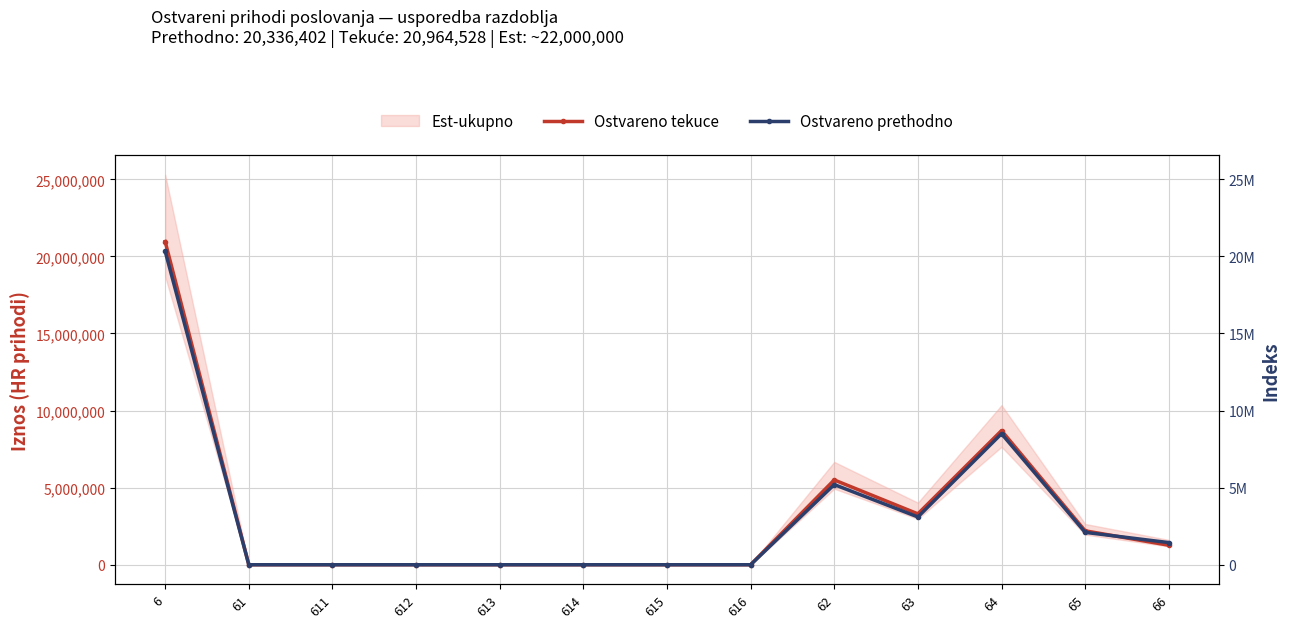

What is the highest value of the Ostvareno tekuce series?

20964528